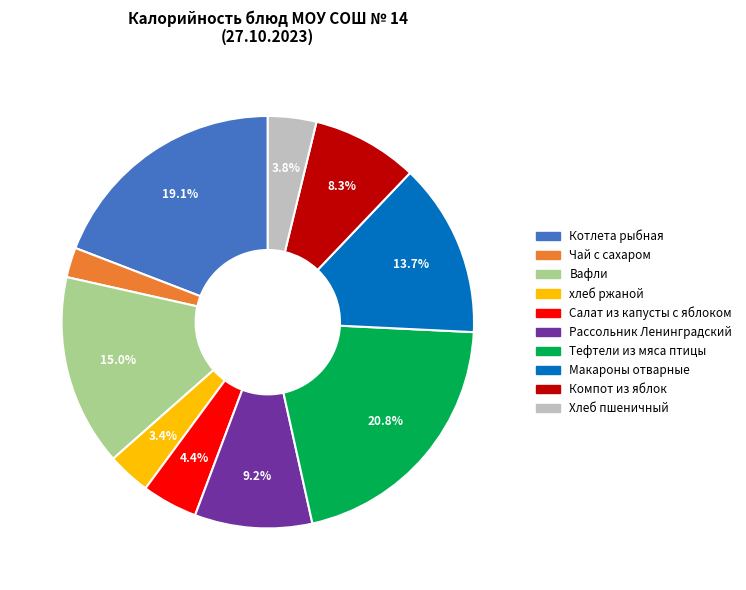

Is there a majority slice in this chart?

No